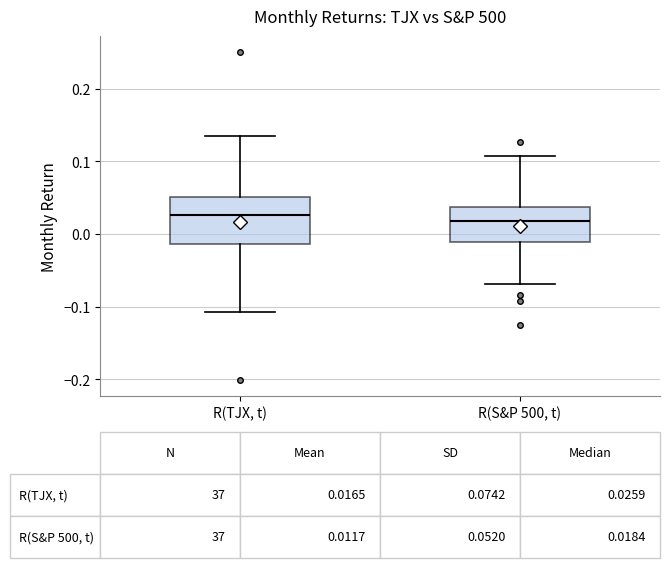

Which box is the tallest, from its lower edge to its upper edge?

R(TJX, t)